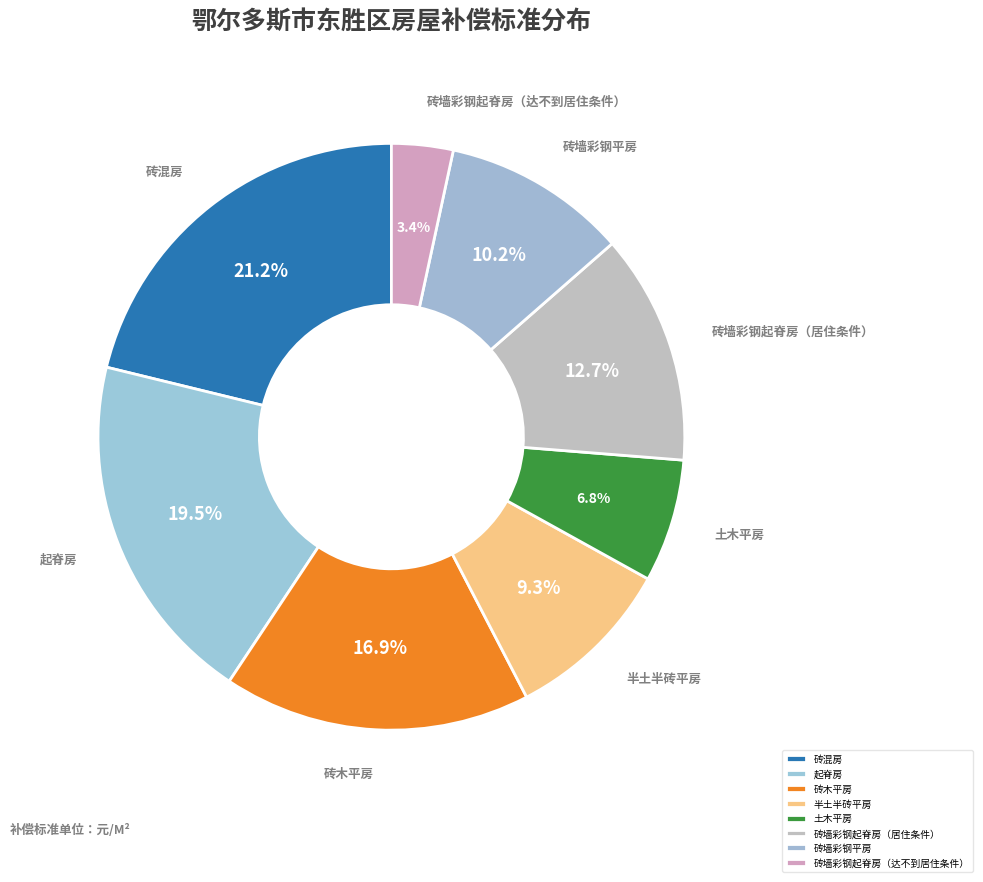

Approximately how many times larger is the value at 土木平房 compared to 砖墙彩钢起脊房（达不到居住条件）?

2.0